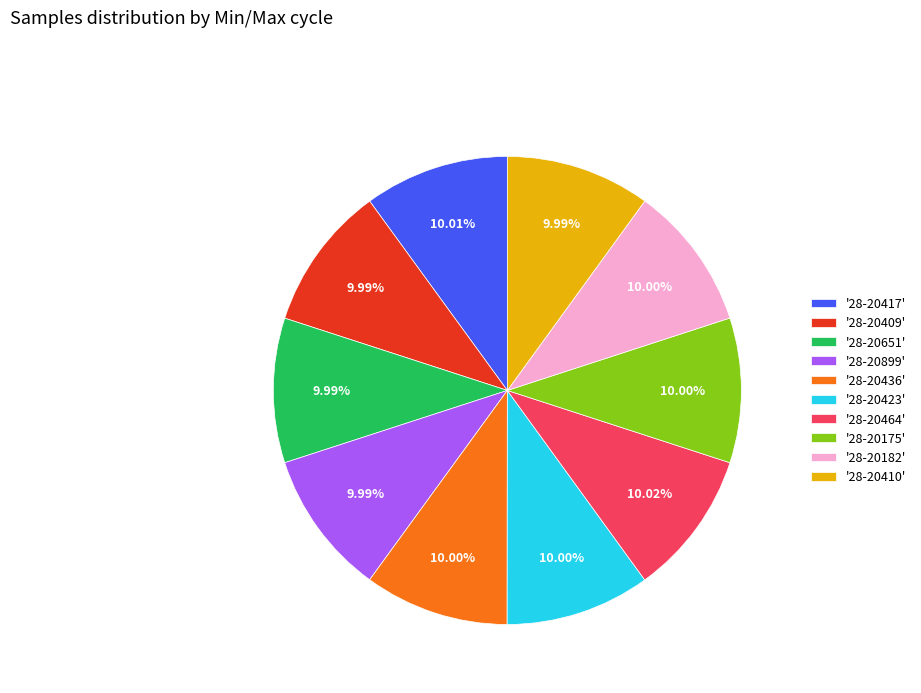

Count the number of slices in the pie.

10